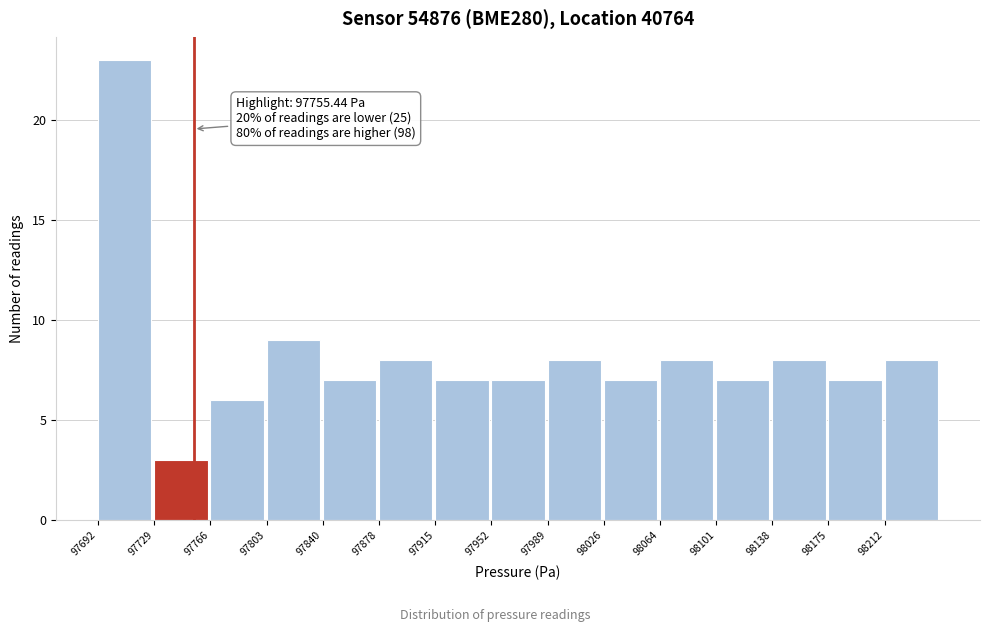

Which range on the x-axis has the tallest bar?

97690 to 97730